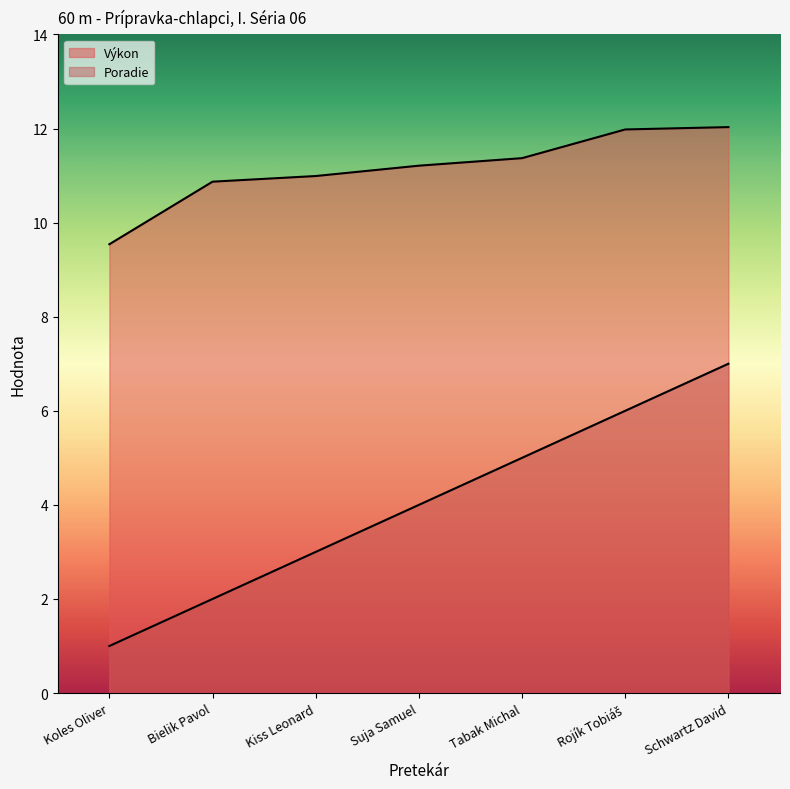

What is the lowest value of the Výkon series?

9.5